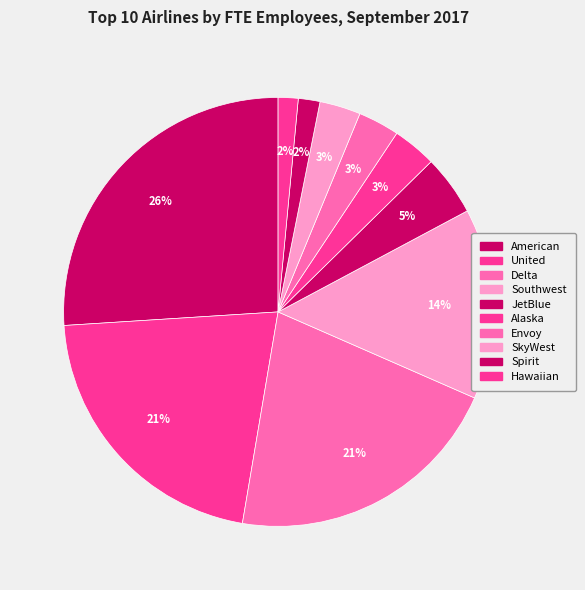

How many segments does this pie chart have?

10